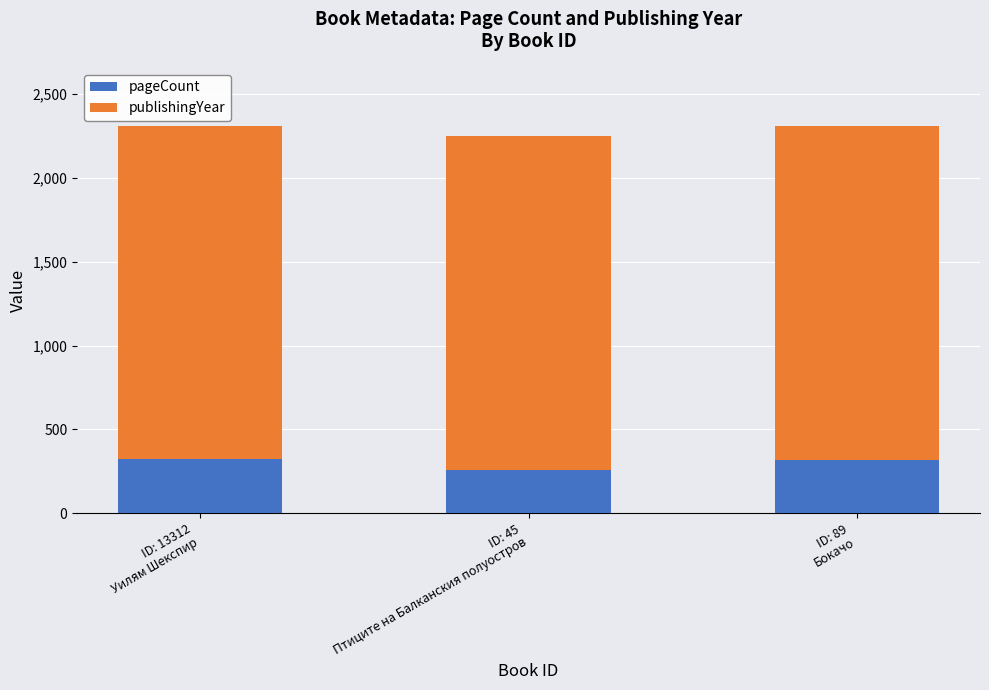

What is the total value across all series at ID: 13312
Уилям Шекспир?

2309